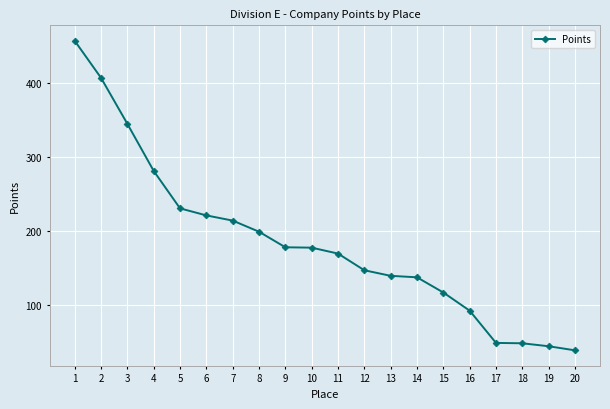

Approximately how many times larger is the value at 6 compared to 17?

4.5